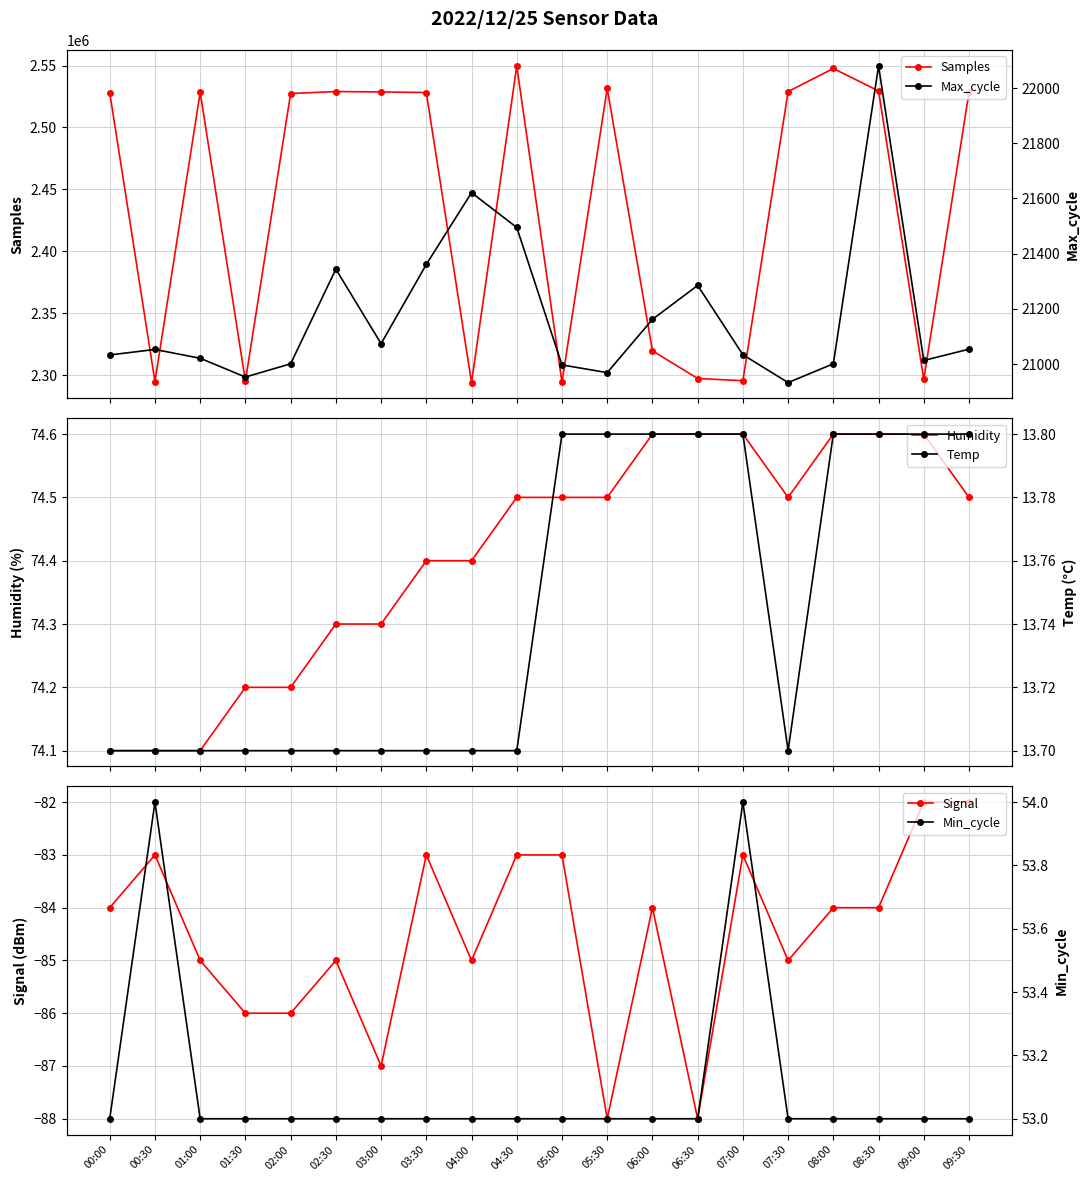

What is the label of the 18th point from the left?

08:30